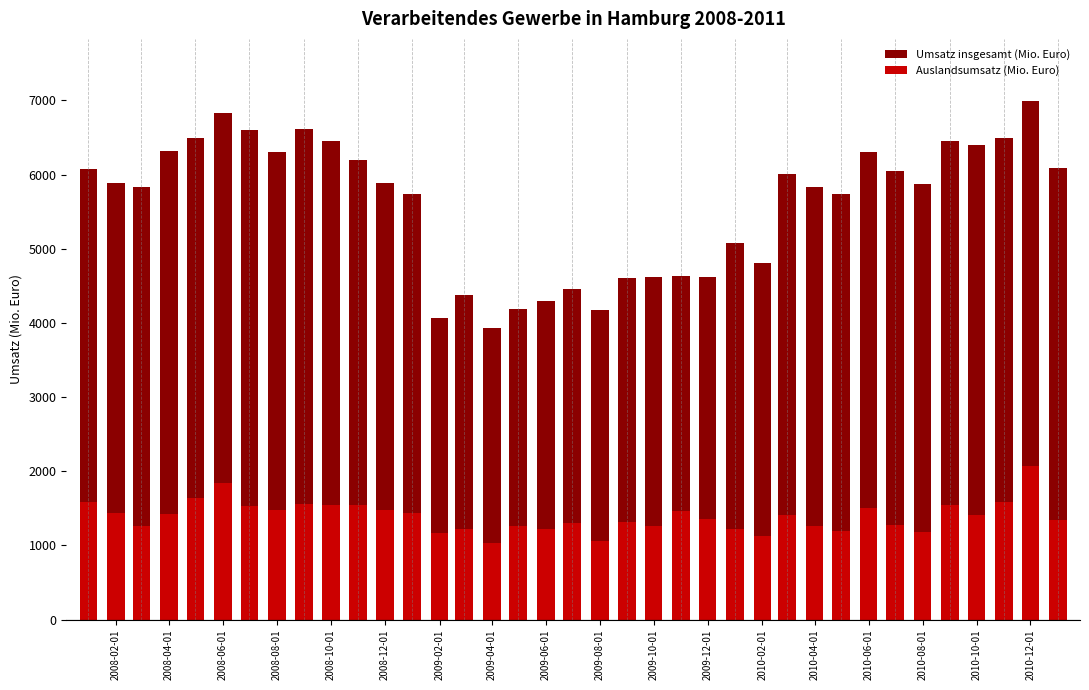

How many values in the Auslandsumsatz (Mio. Euro) series are below 1409?

18